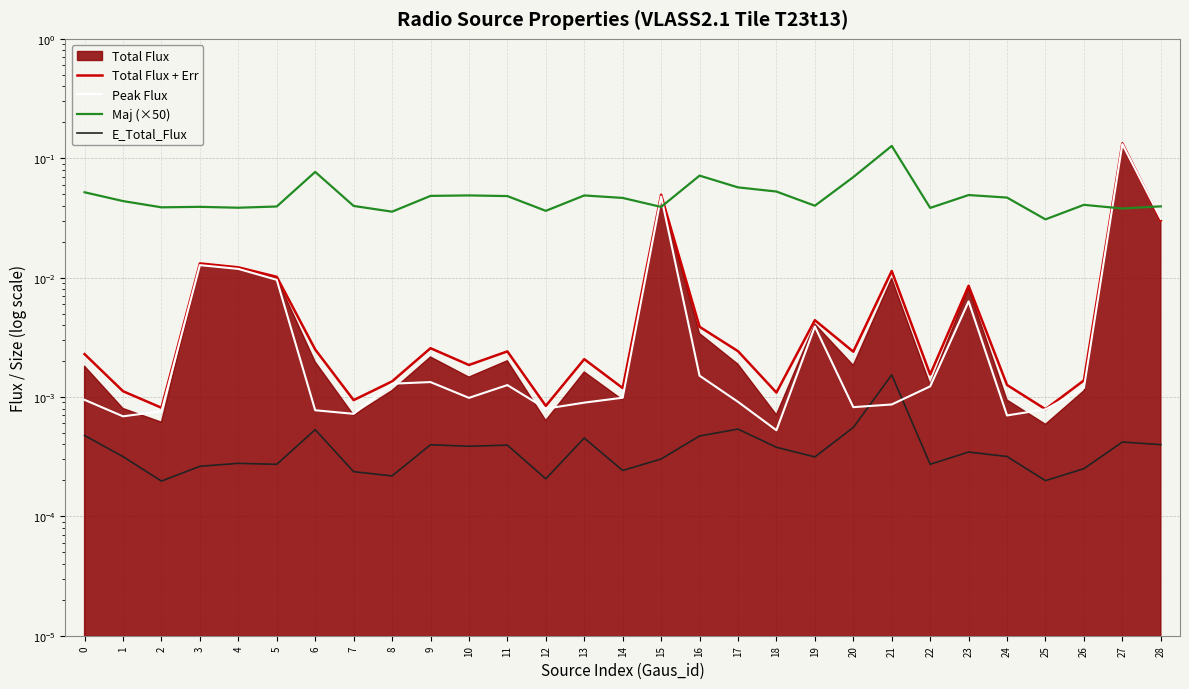

Where is E_Total_Flux nearest to the value 0?

2